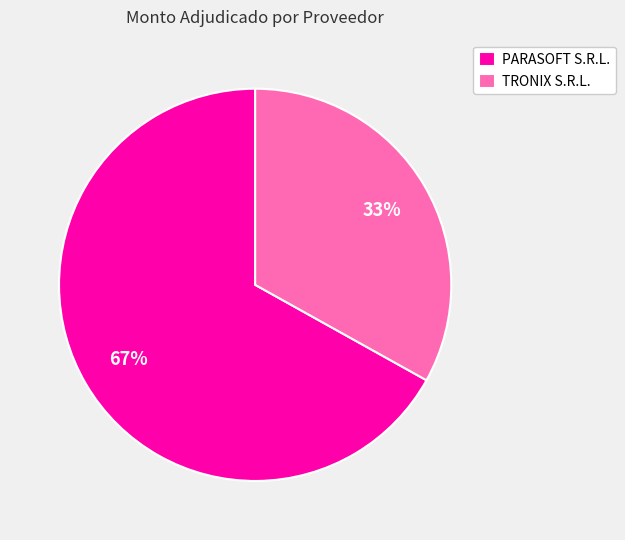

To the nearest percent, what portion does TRONIX S.R.L. represent?

33%